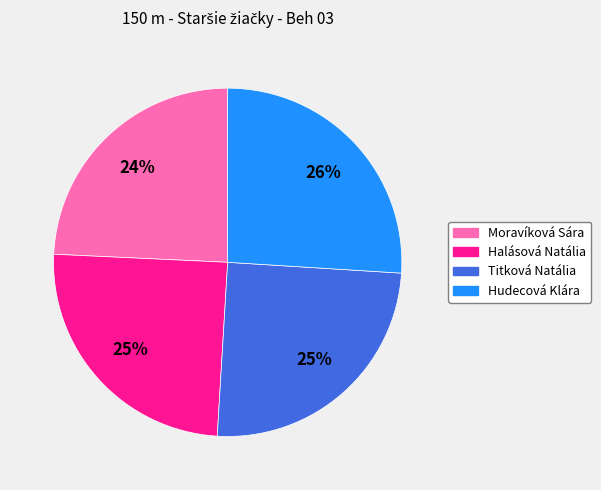

The Titková Natália slice represents 25% of the pie. True or false?

True